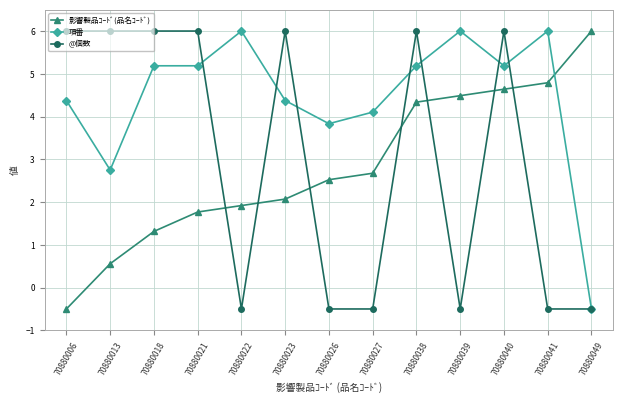

What is the total value across all series at 70880018?

12.5